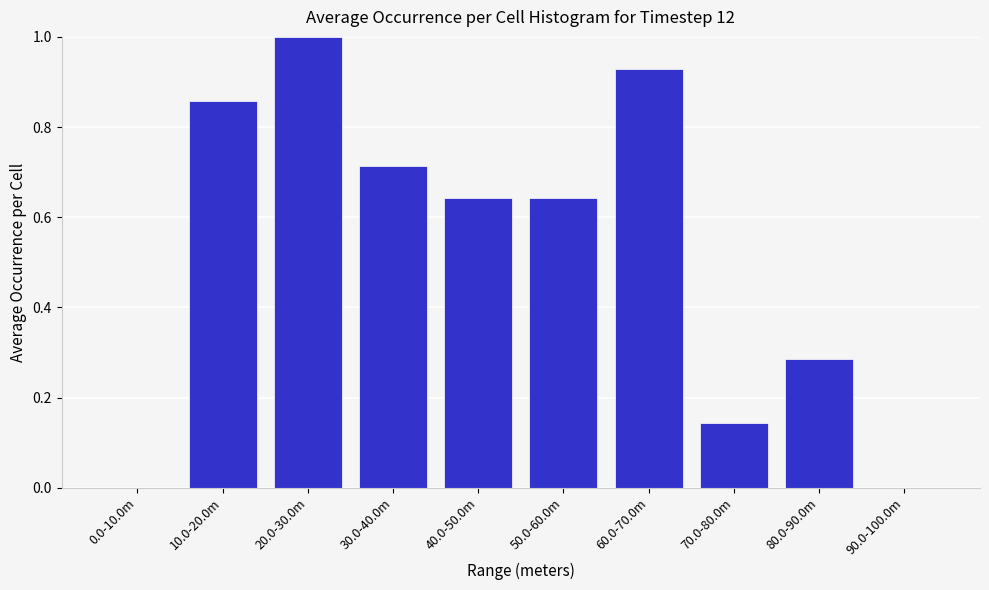

What is the sum of the values at 70.0-80.0m and 60.0-70.0m?

1.1